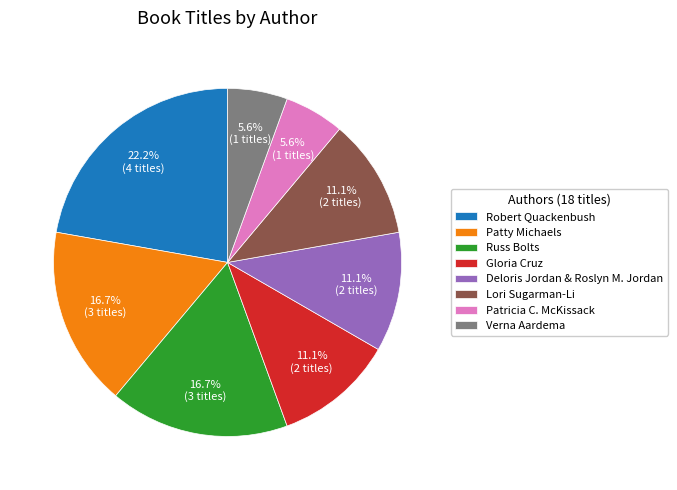

To the nearest percent, what portion does Verna Aardema represent?

6%